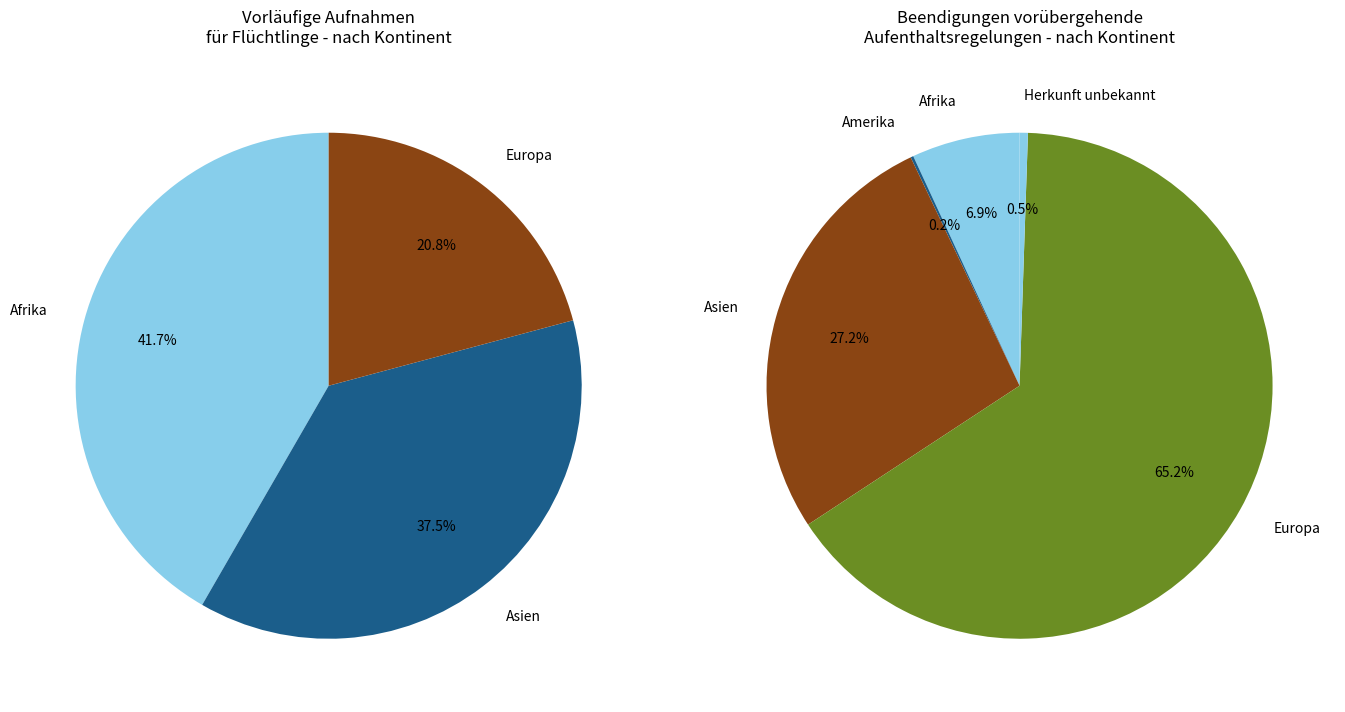

The Europa slice represents 80% of the pie. True or false?

False